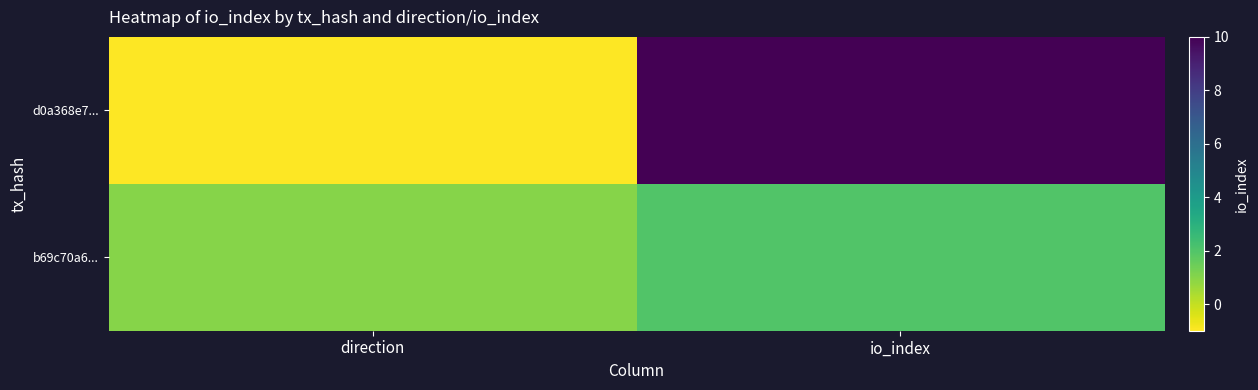

Reading left to right, transcribe all the data shown in this chart.

d0a368e7...: direction=-1	io_index=10
b69c70a6...: direction=1	io_index=2